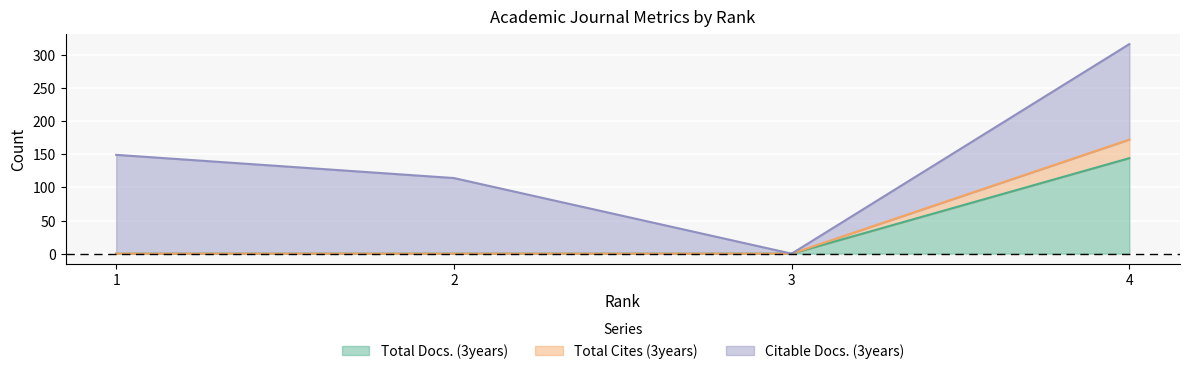

What are all the series names shown in the legend?

Total Docs. (3years), Total Cites (3years), Citable Docs. (3years)